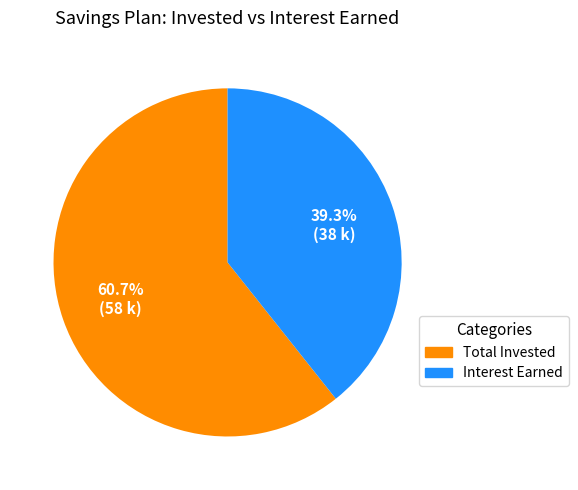

Is there a majority slice in this chart?

Yes